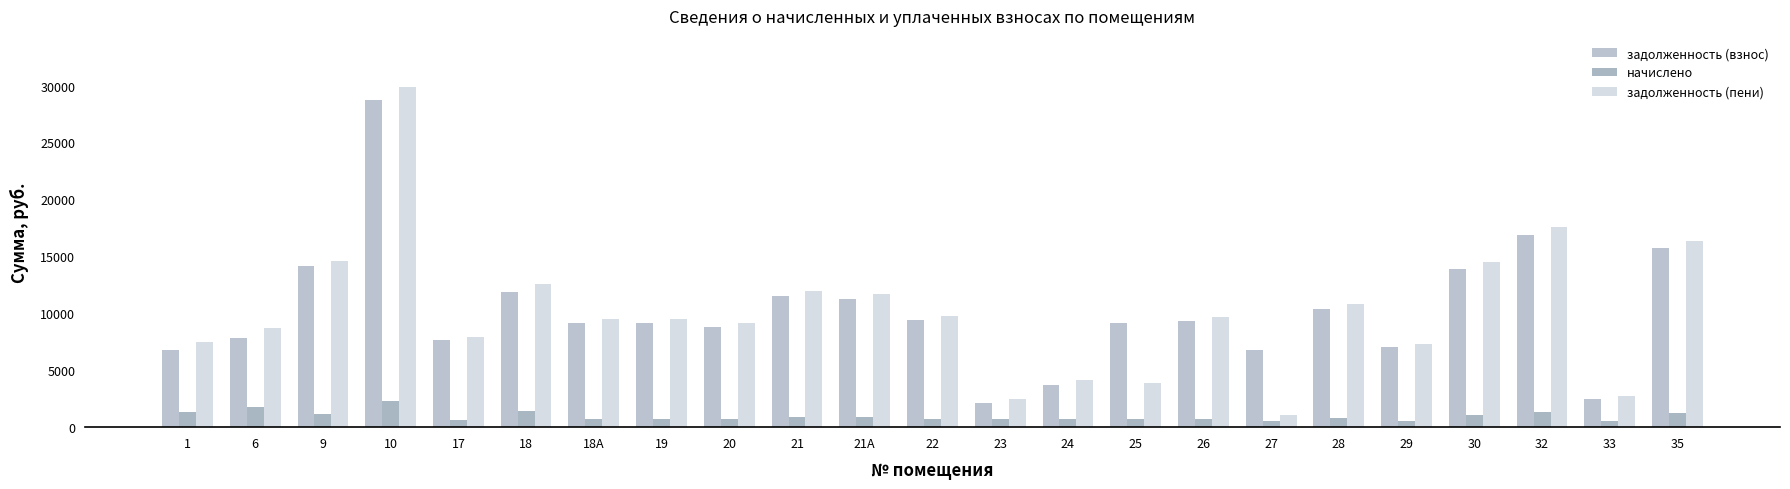

What is the sum of the задолженность (пени) values at 19 and 20?

18712.6